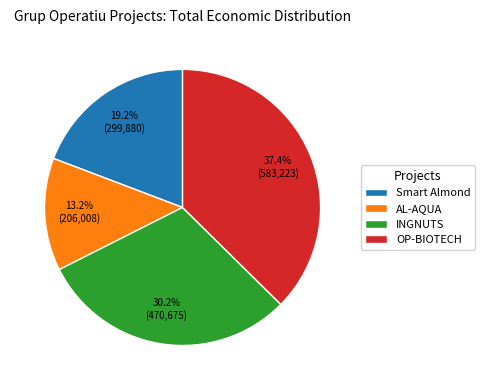

Is there a majority slice in this chart?

No